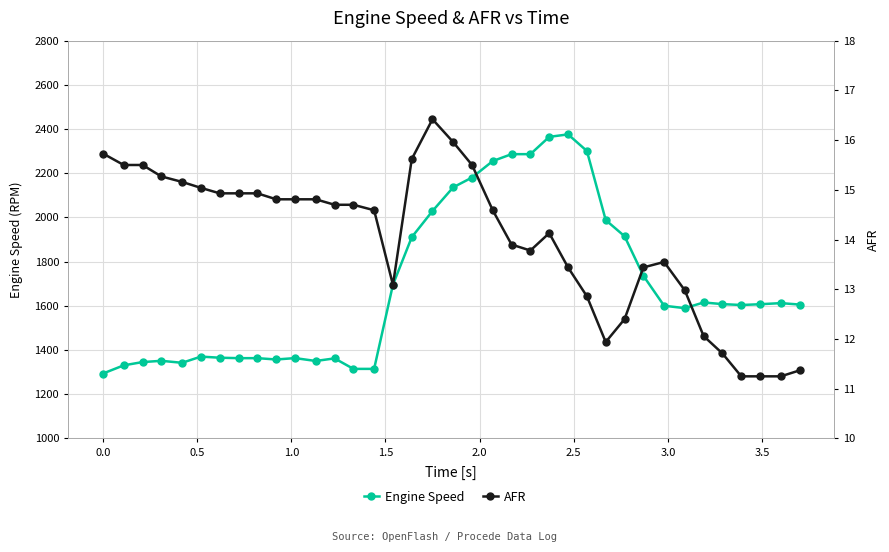

True or false: AFR and Engine Speed cross at least once.

False